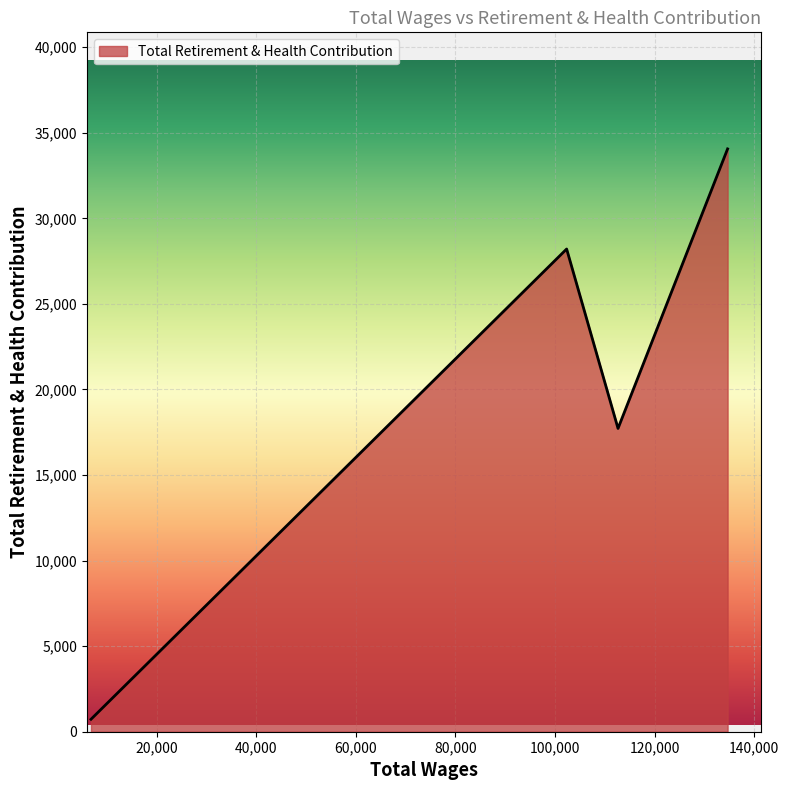

What is the greatest value displayed?

34059